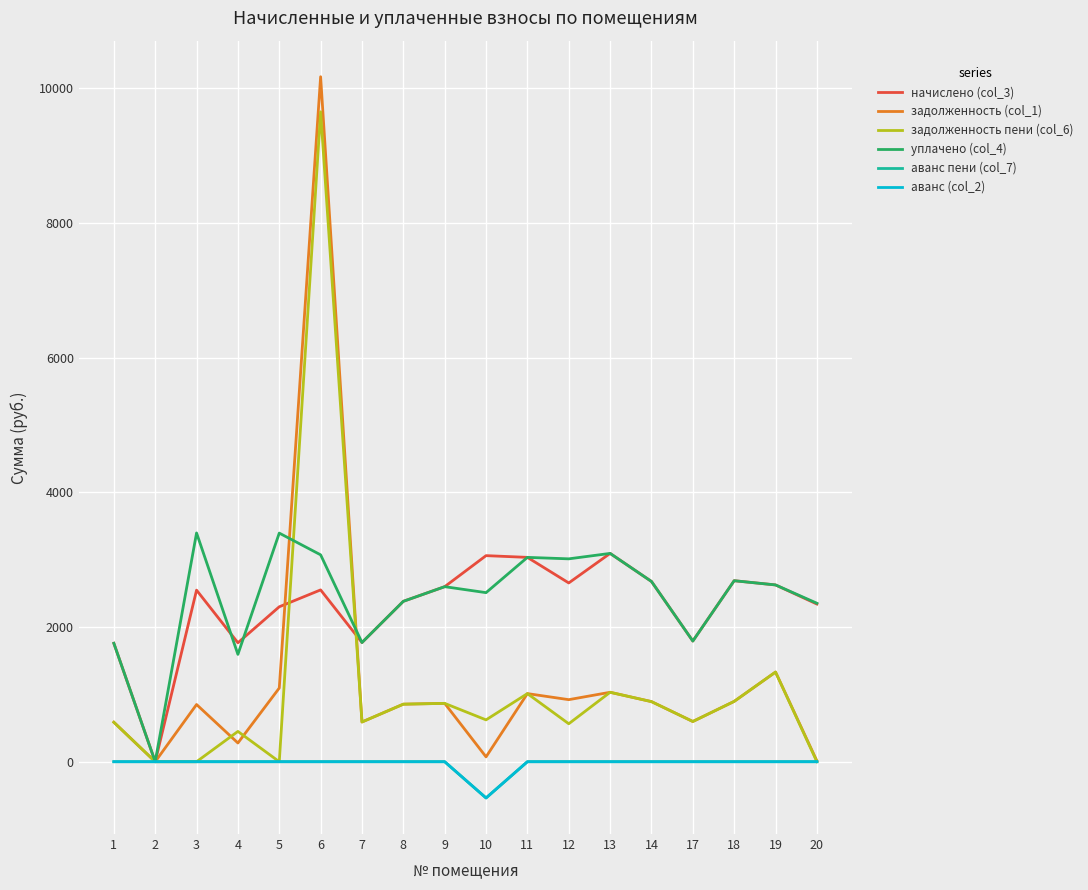

What are all the series names shown in the legend?

начислено (col_3), задолженность (col_1), задолженность пени (col_6), уплачено (col_4), аванс пени (col_7), аванс (col_2)